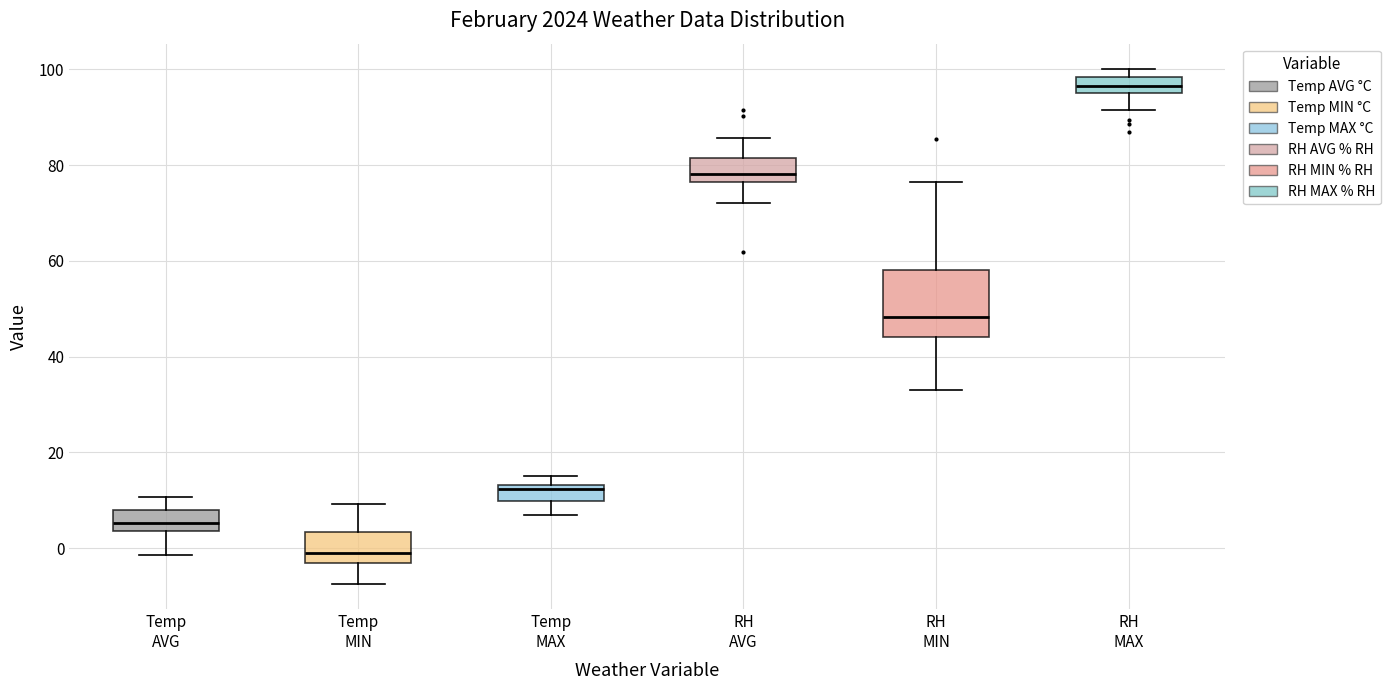

Reading left to right, read every box against the y-axis: the position of its median line, the range the box covers, and the ends of its whiskers. The values are not printed on the chart, so give them approximately, as read against the axis.

Temp AVG: median 6, box 4 to 8, whiskers -2 to 10
Temp MIN: median 0, box -4 to 4, whiskers -8 to 10
Temp MAX: median 12, box 10 to 14, whiskers 6 to 16
RH AVG: median 78, box 76 to 82, whiskers 72 to 86
RH MIN: median 48, box 44 to 58, whiskers 34 to 76
RH MAX: median 96 (inside the box), box 96 to 98, whiskers 92 to 100